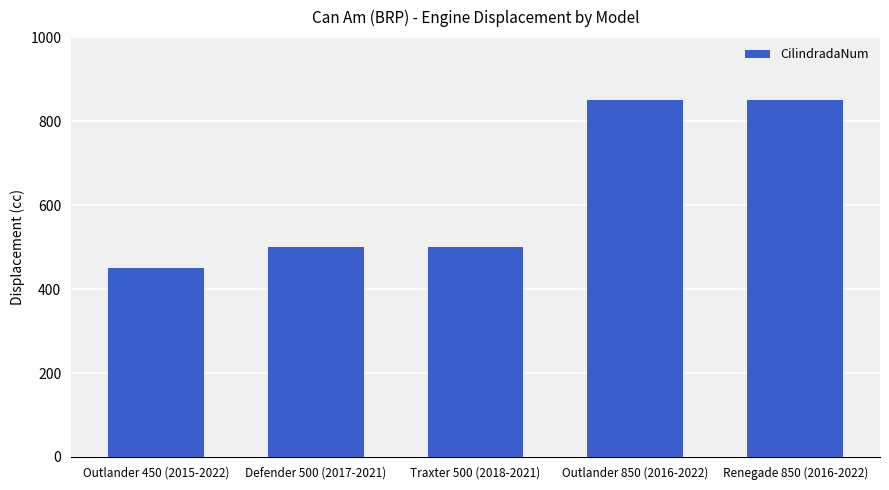

What is the label of the 2nd bar from the right?

Outlander 850 (2016-2022)